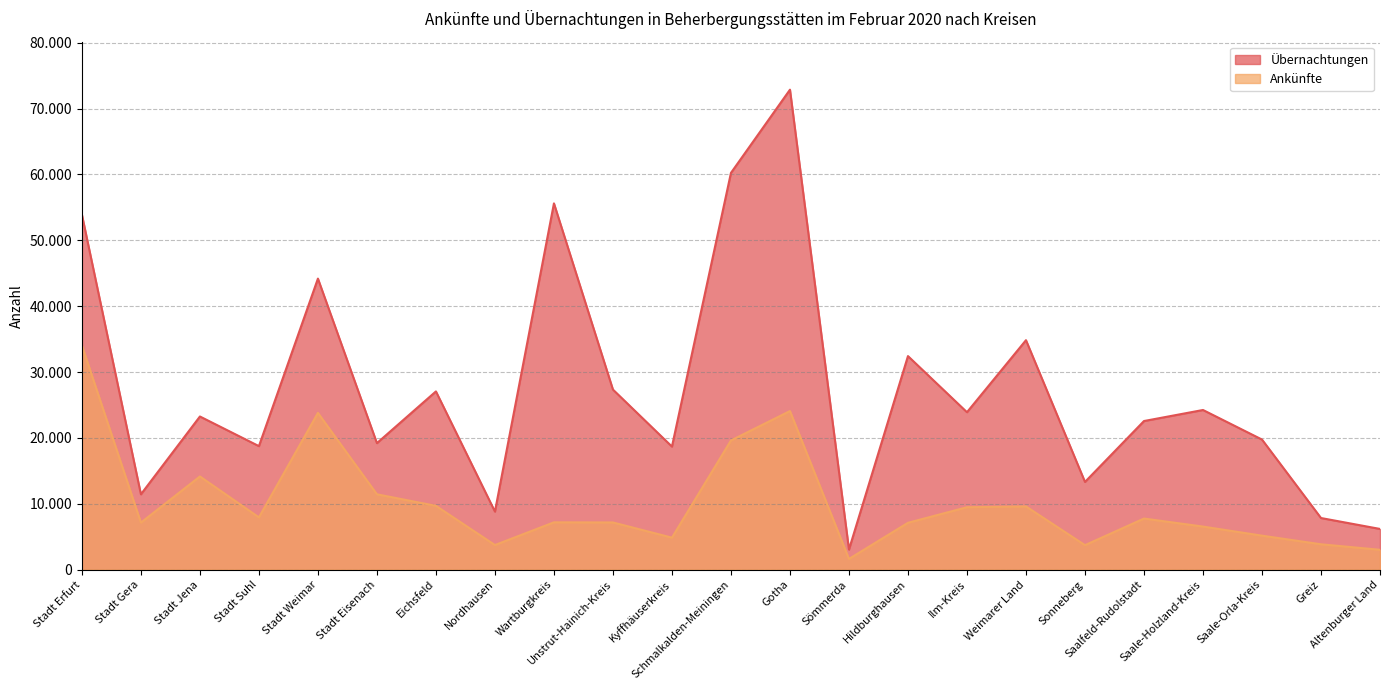

What is the label of the 10th point from the left?

Unstrut-Hainich-Kreis